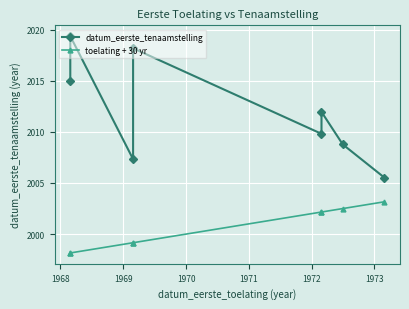

At which category is the sum across all series the highest?

1968